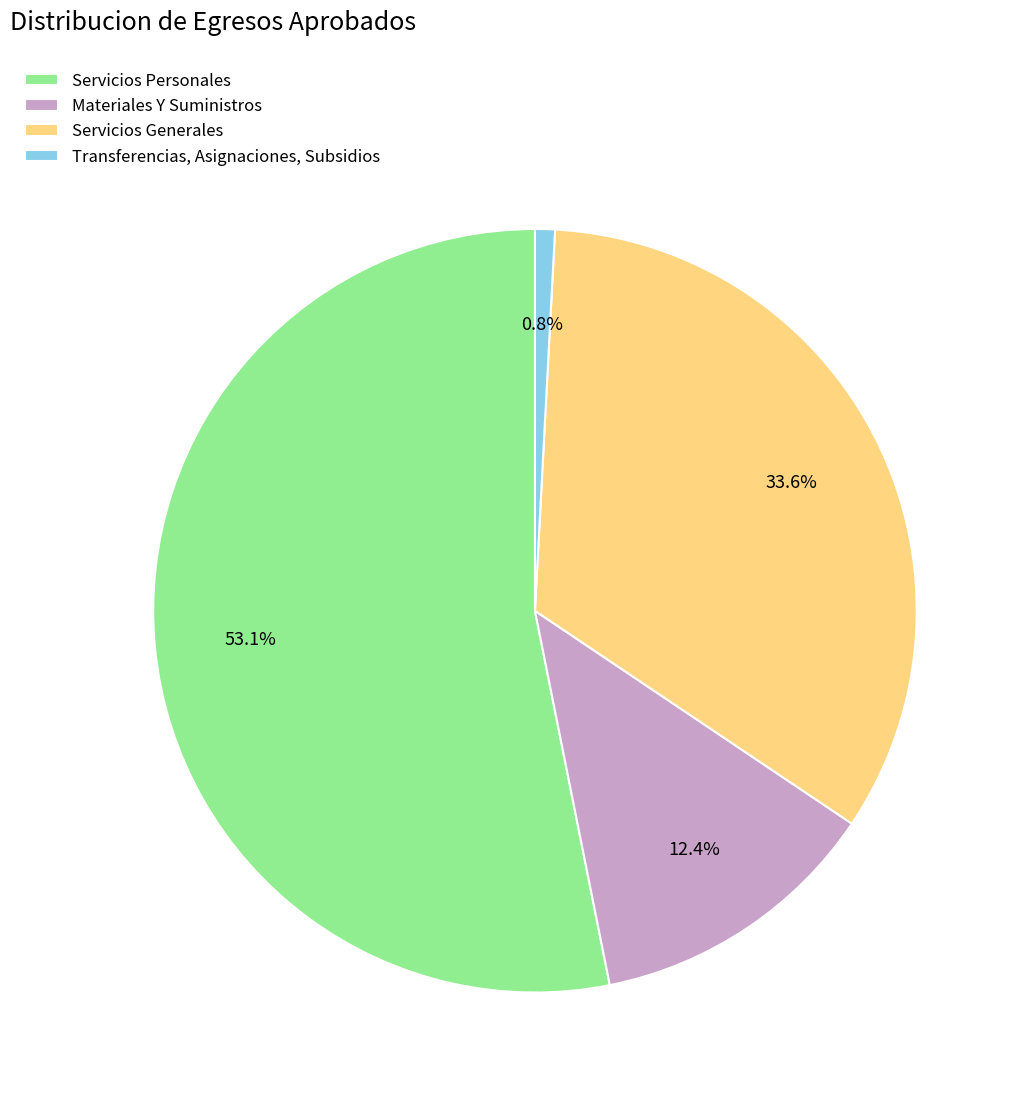

What is the ratio of the value at Servicios Generales to the value at Transferencias, Asignaciones, Subsidios?

40.0